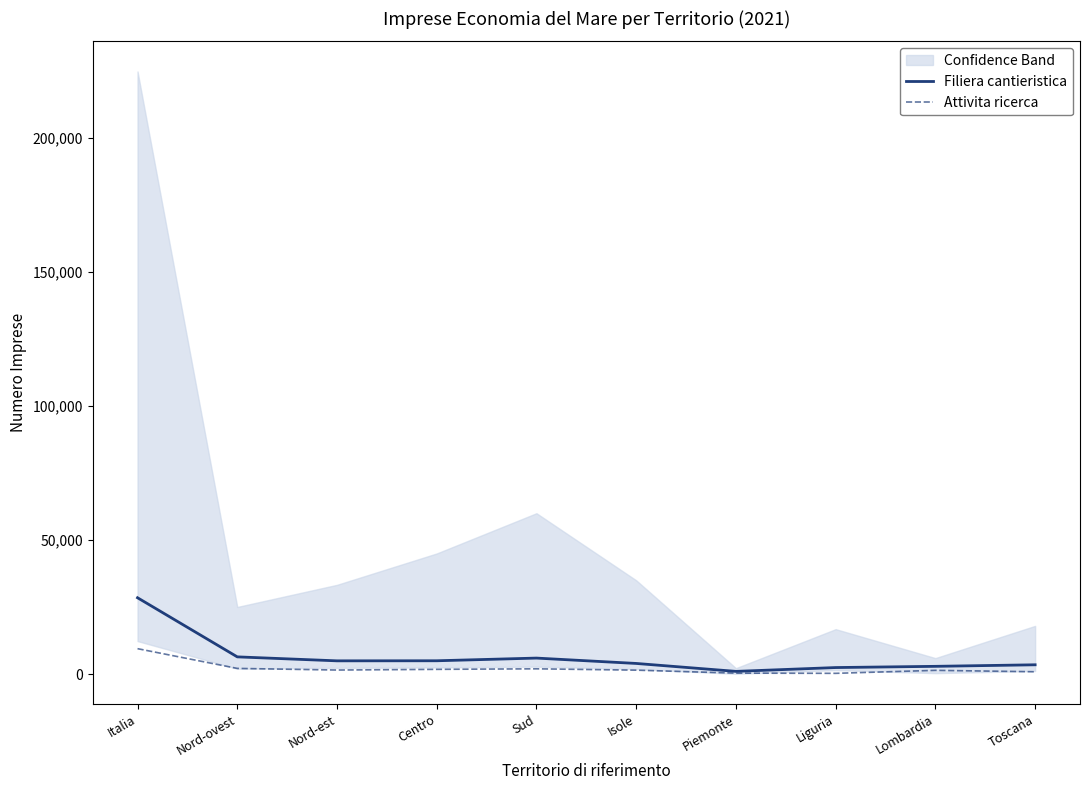

Reading left to right, extract all data points from this chart.

Filiera cantieristica: Italia=28489	Nord-ovest=6455	Nord-est=4973	Centro=5000	Sud=6000	Isole=4000	Piemonte=1046	Liguria=2470	Lombardia=2925	Toscana=3500
Attivita ricerca: Italia=9510	Nord-ovest=2152	Nord-est=1543	Centro=1800	Sud=2000	Isole=1500	Piemonte=392	Liguria=313	Lombardia=1432	Toscana=900